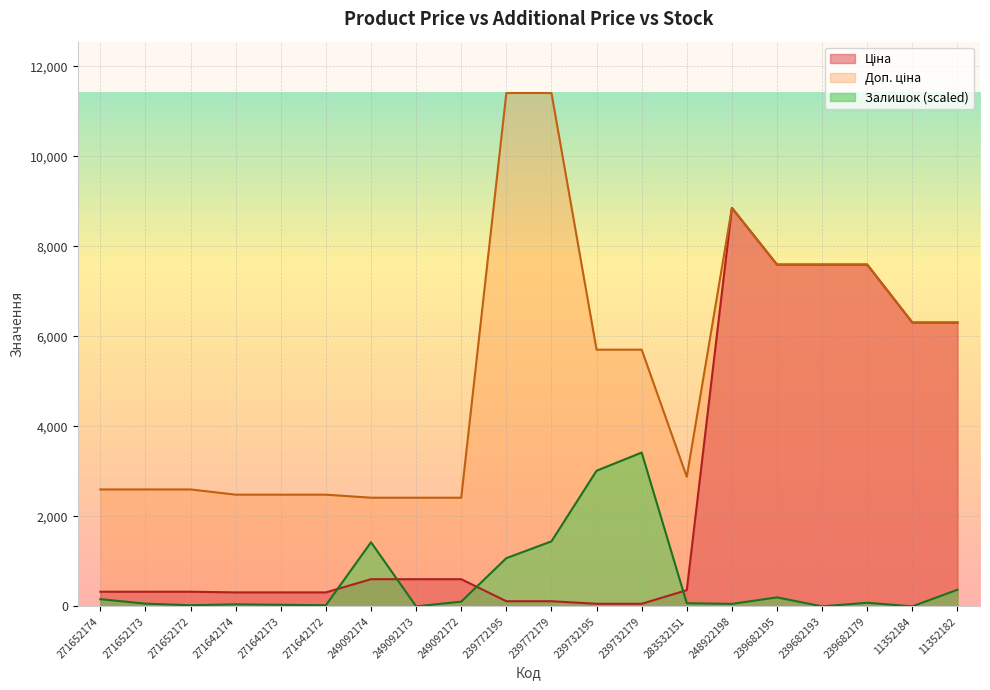

List the series in order of their overall mean, lowest first.

Залишок, Ціна, Доп. ціна